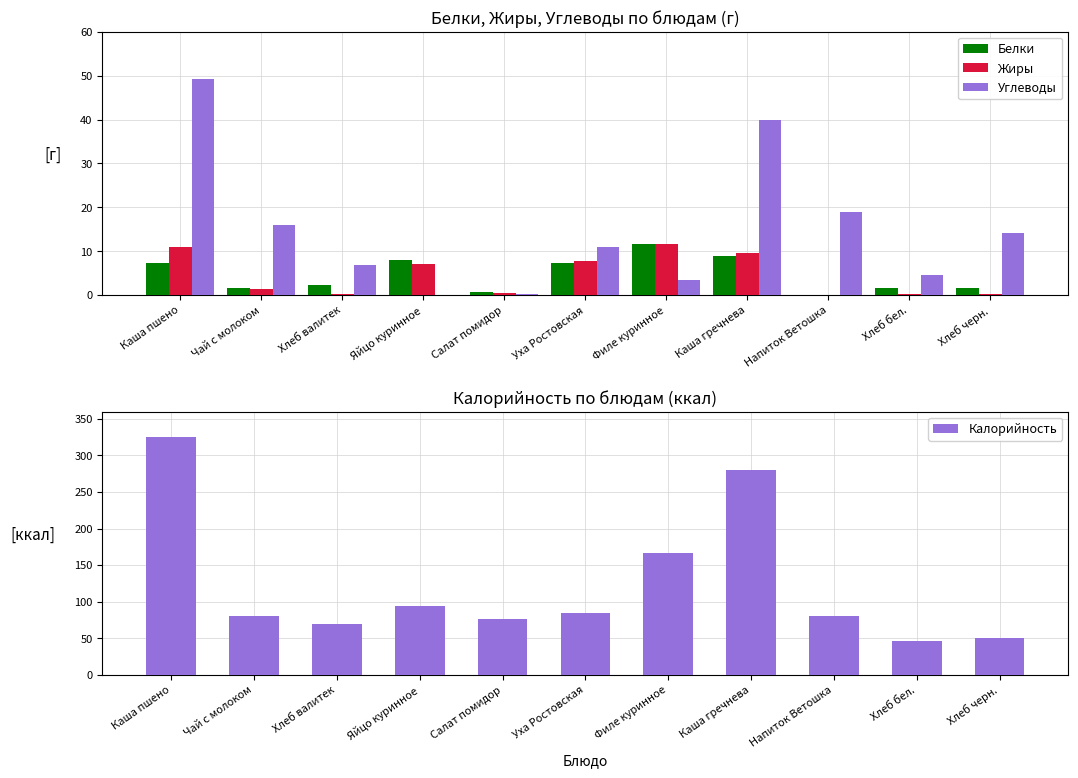

Is it true that Жиры equals 1.4 at Чай с молоком?

True